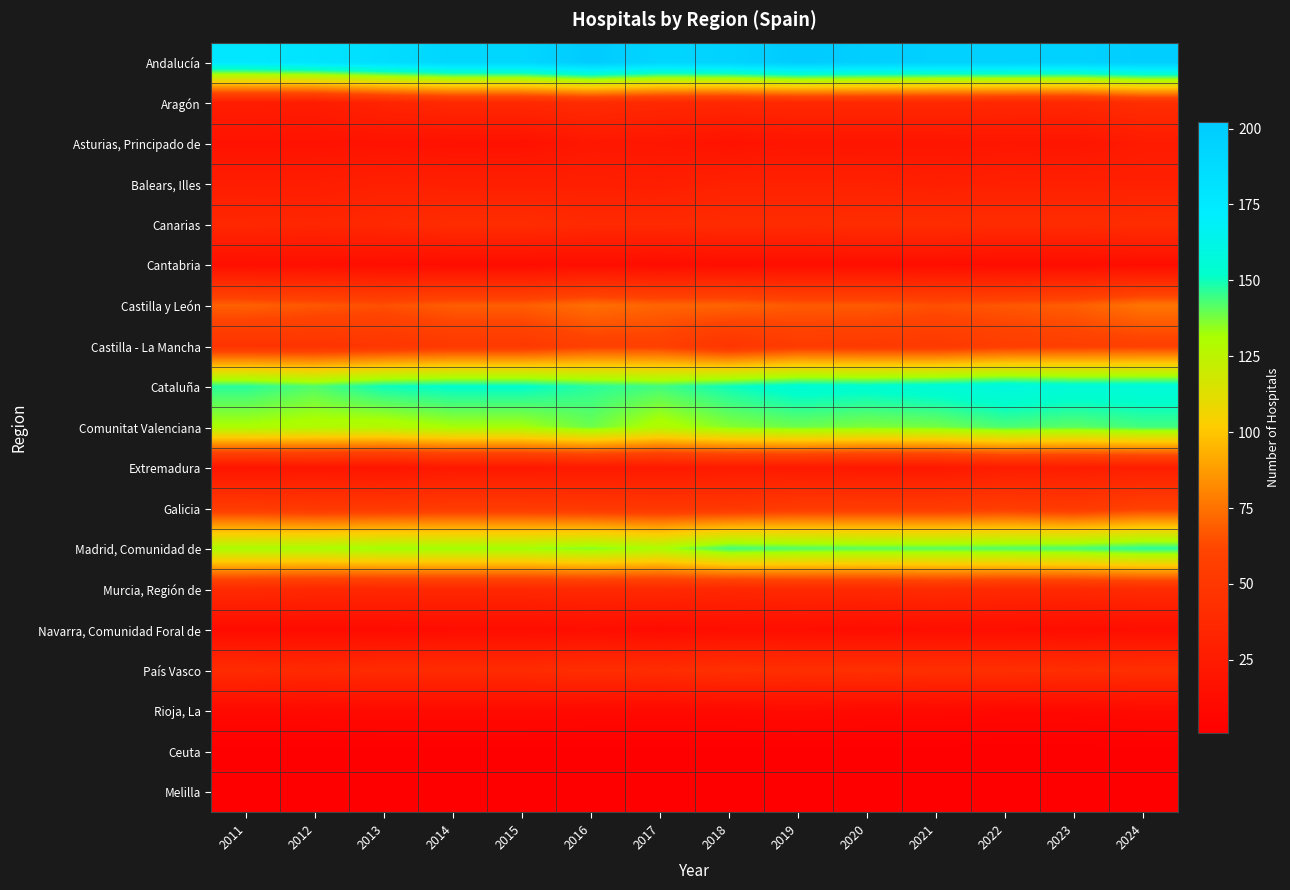

How many data points does each series have?

14